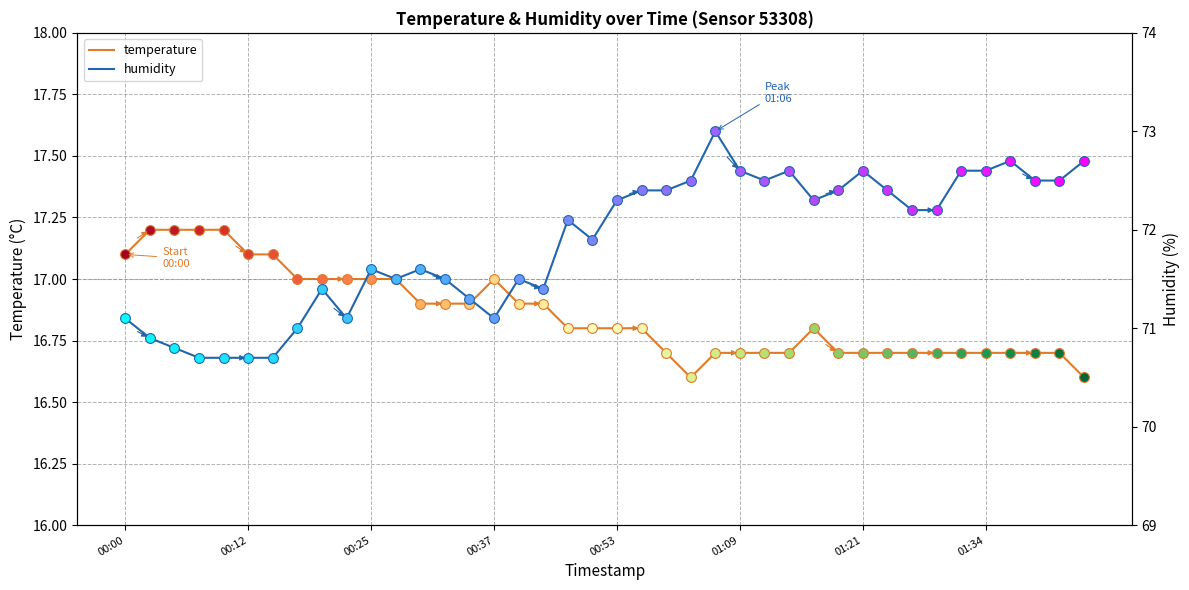

At which category is the sum across all series the highest?

24